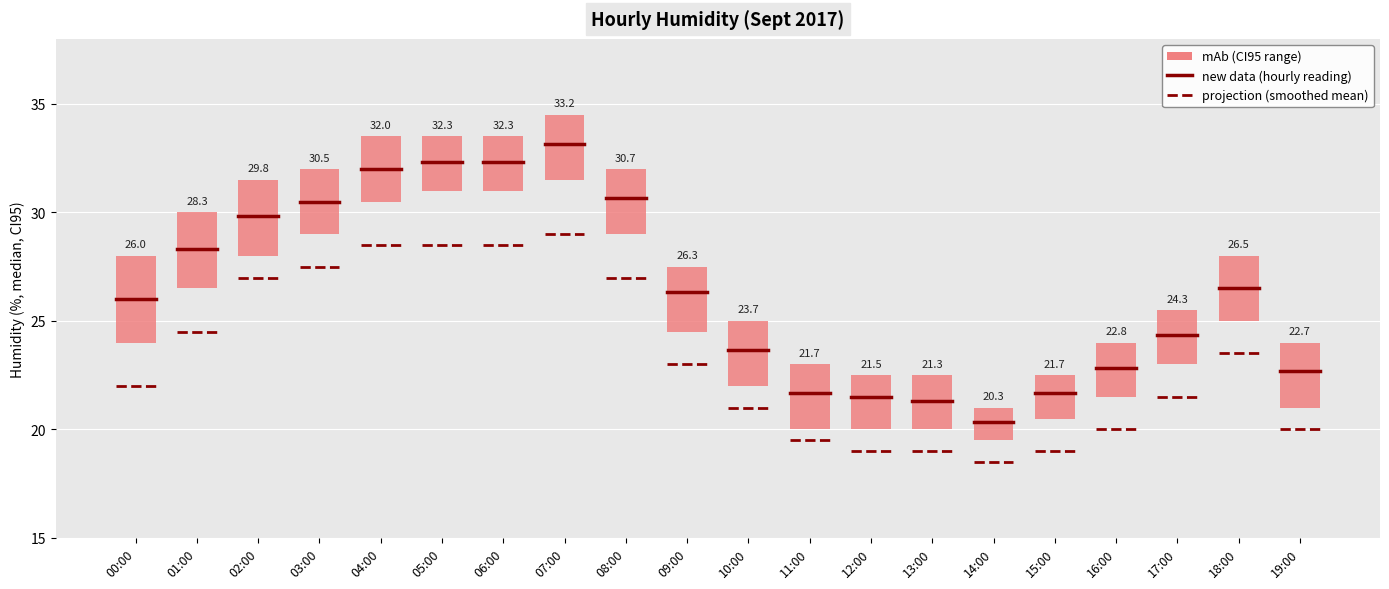

Is it true that projection (smoothed mean) equals 14 at 01:00?

False